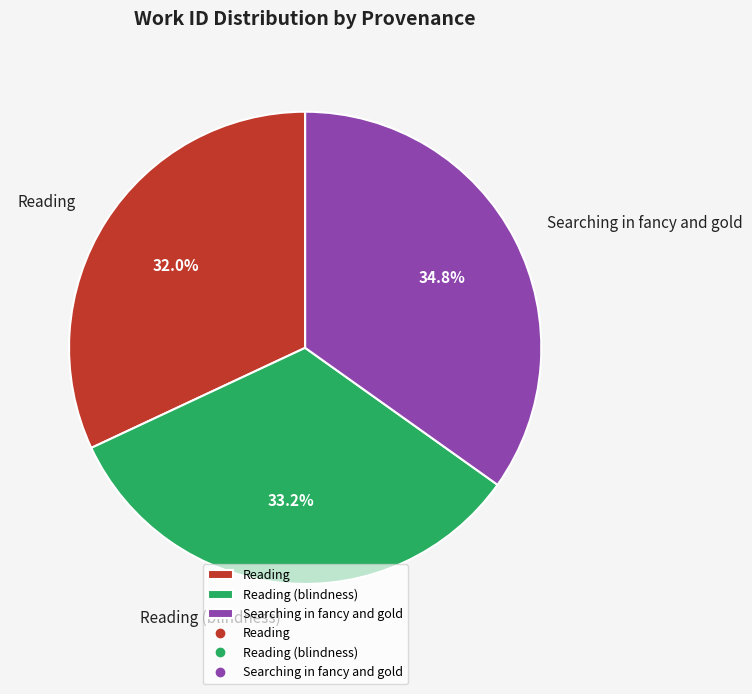

To the nearest percent, what percentage of the pie is Searching in fancy and gold?

35%